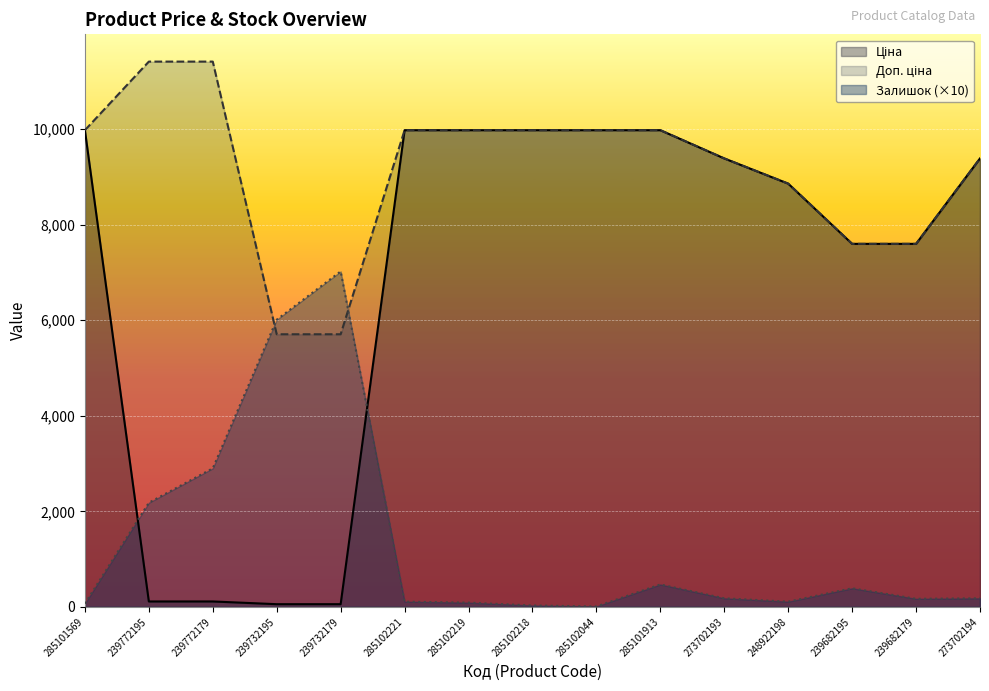

Between 239732179 and 239682195, which series saw the biggest shift?

Ціна